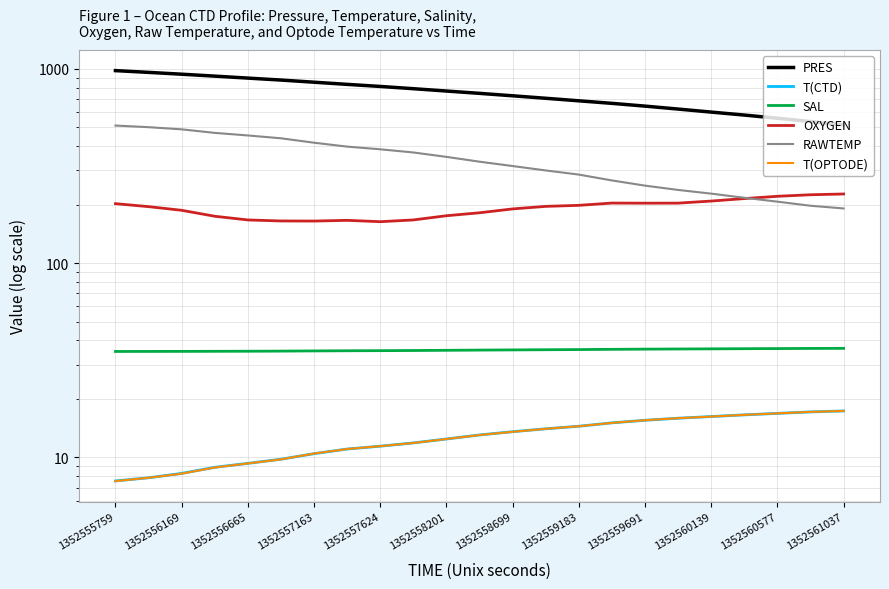

What is the value of the OXYGEN point at the 9th from the left?

163.4